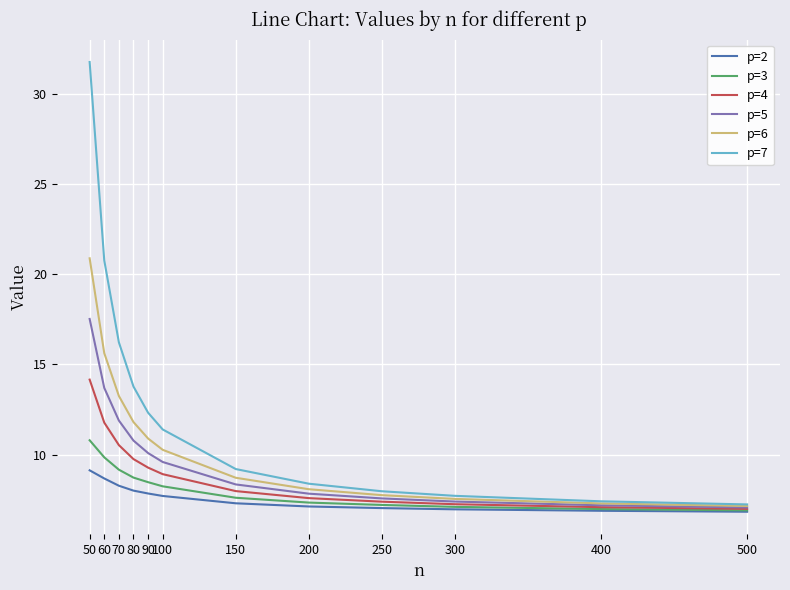

What is the highest value of the p=2 series?

9.1